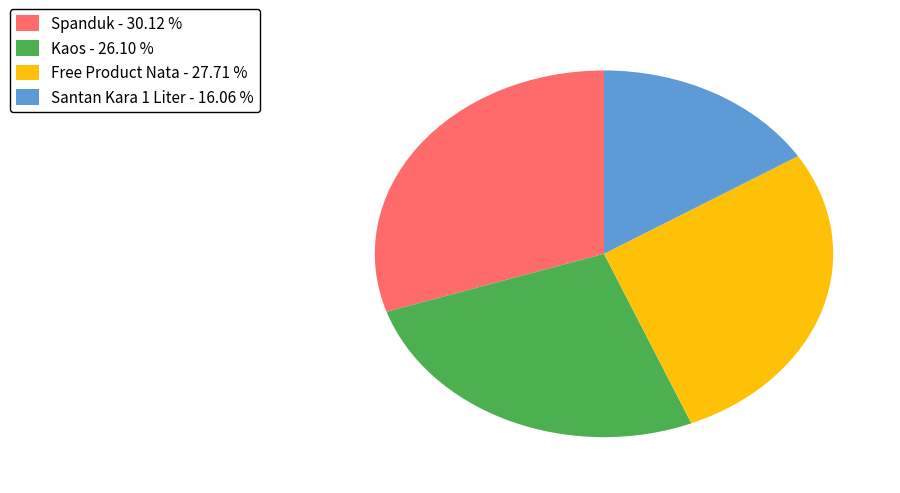

Approximately how many times larger is the value at Free Product Nata compared to Santan Kara 1 Liter?

1.7